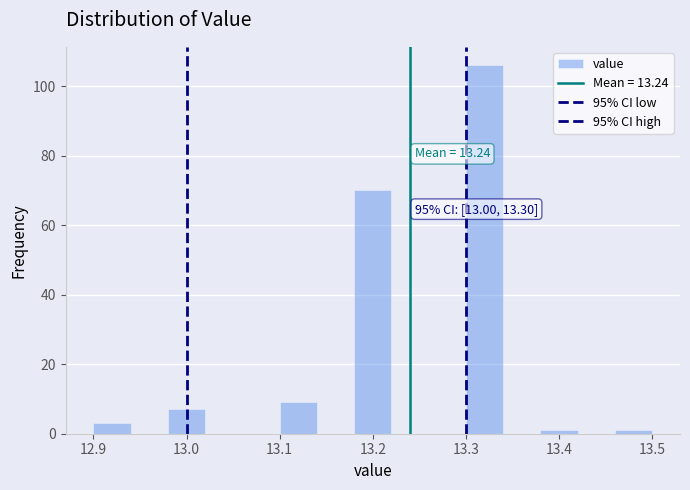

Over which range of the x-axis is the bar tallest?

13.30 to 13.34